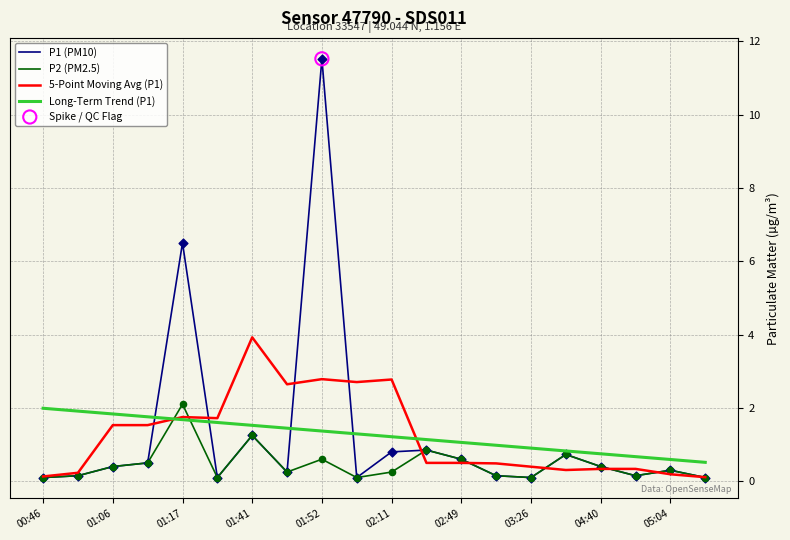

What is the highest value of the P1 (PM10) series?

11.5